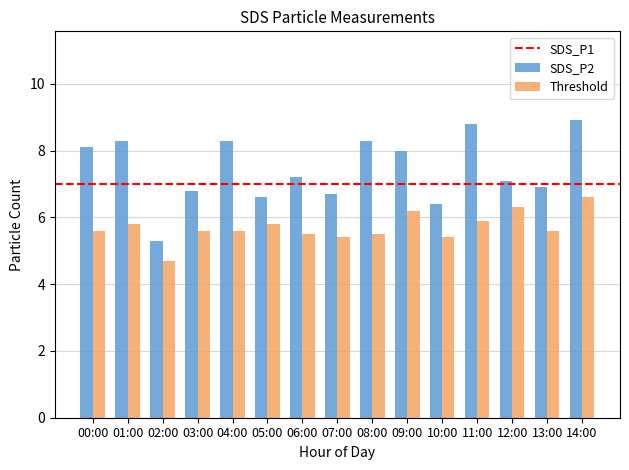

Which series has the widest spread of values?

SDS_P1